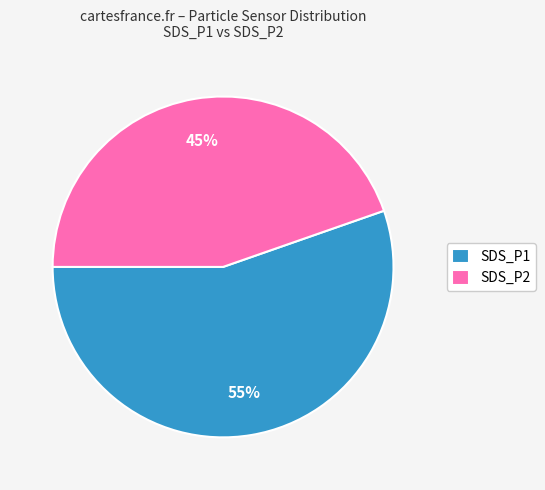

Is SDS_P1 the majority of the pie?

Yes